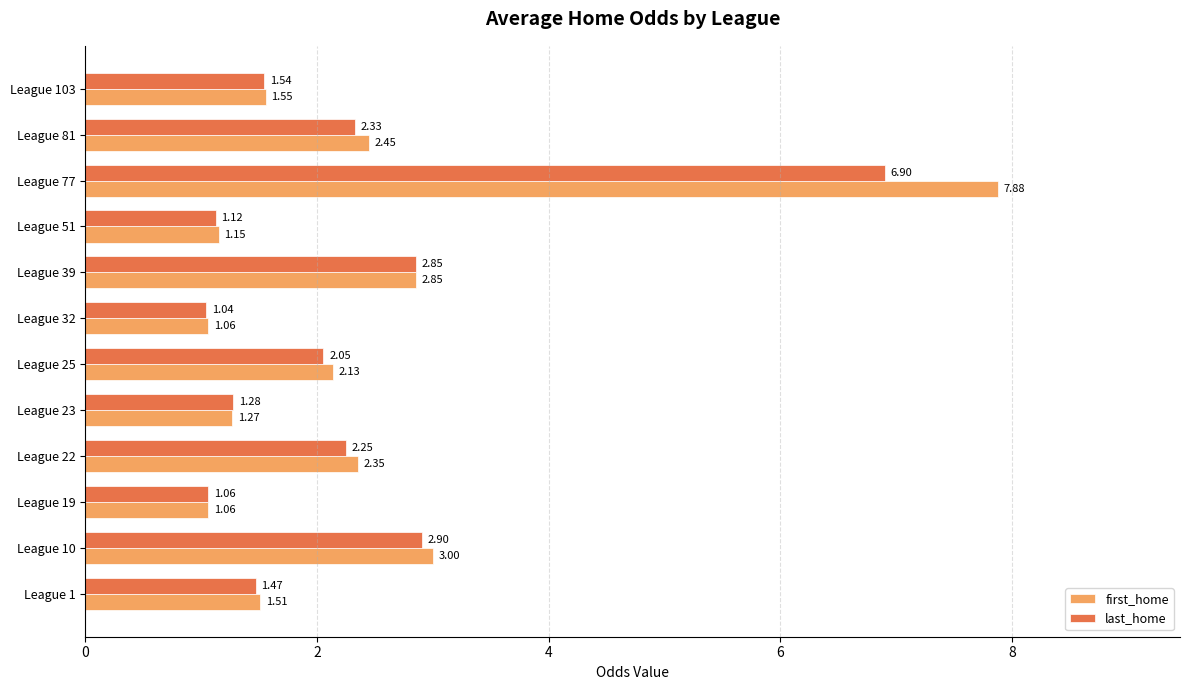

Which series has the largest range (max minus min)?

first_home